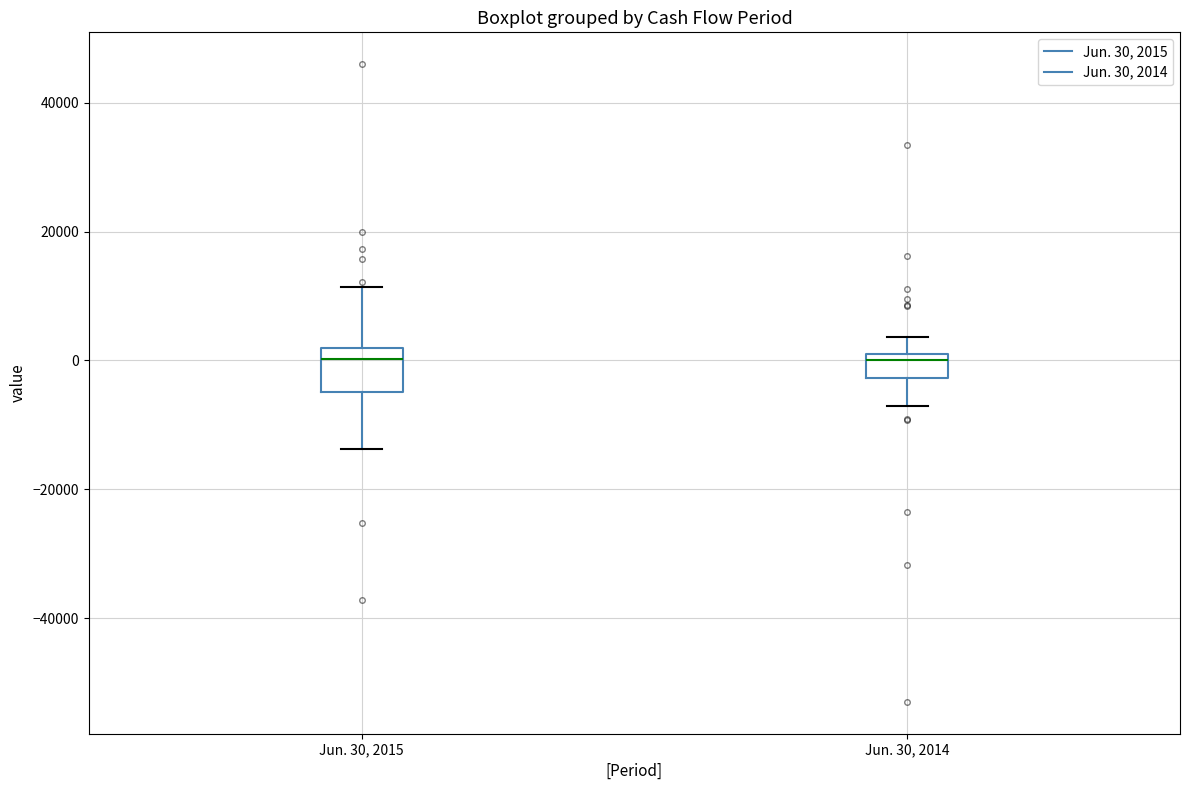

Comparing the boxes themselves (not the whiskers), which one is the tallest?

Jun. 30, 2015